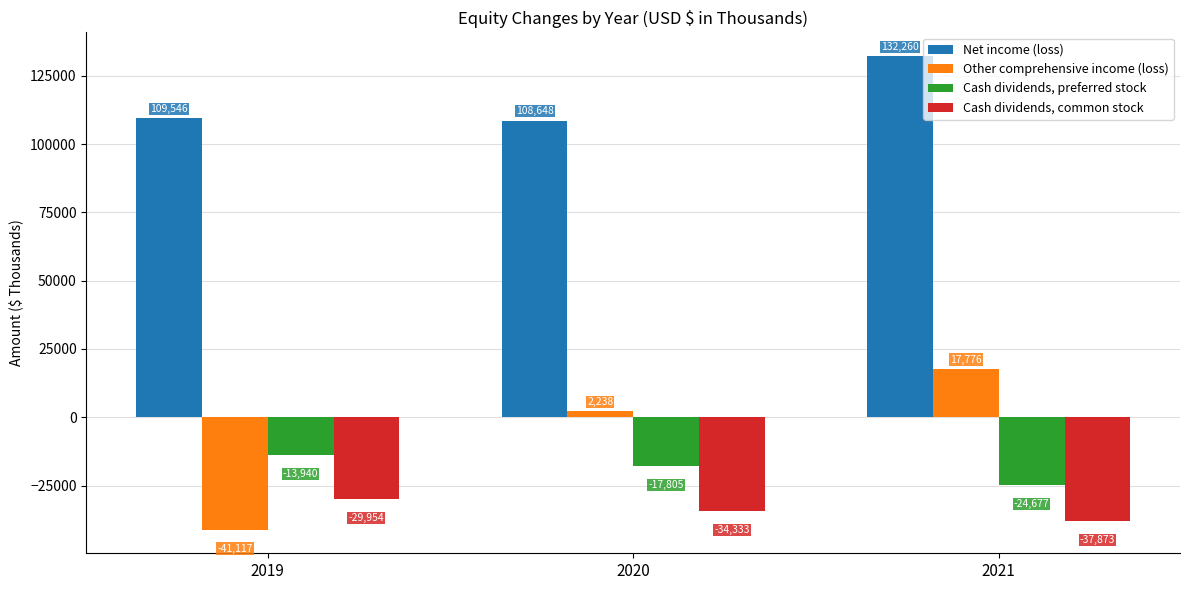

Is it true that Cash dividends, preferred stock equals -13940 at 2019?

True